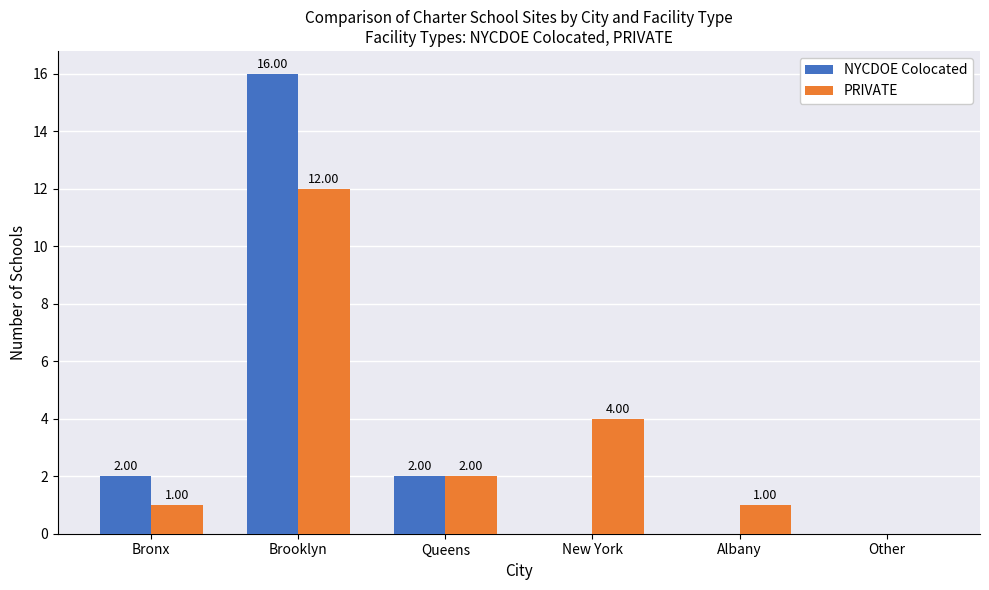

Which category has the highest value in the PRIVATE series?

Brooklyn